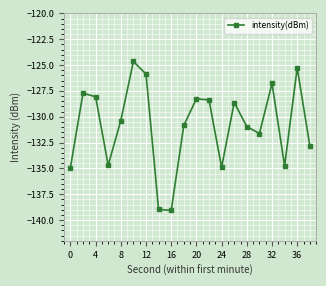

What is the average value?

-130.9